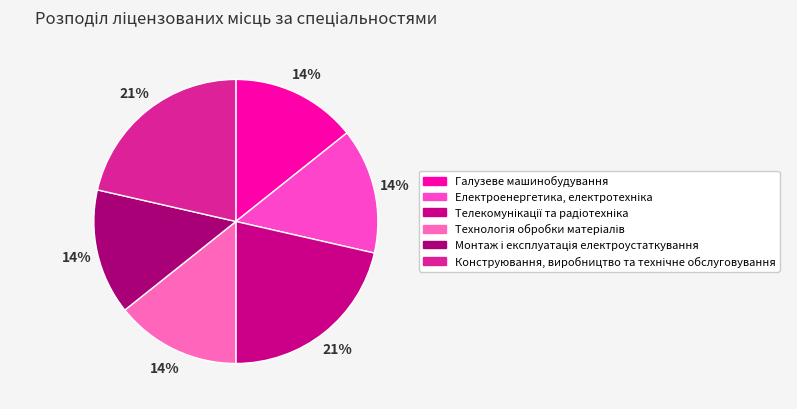

How many slices are in this pie chart?

6